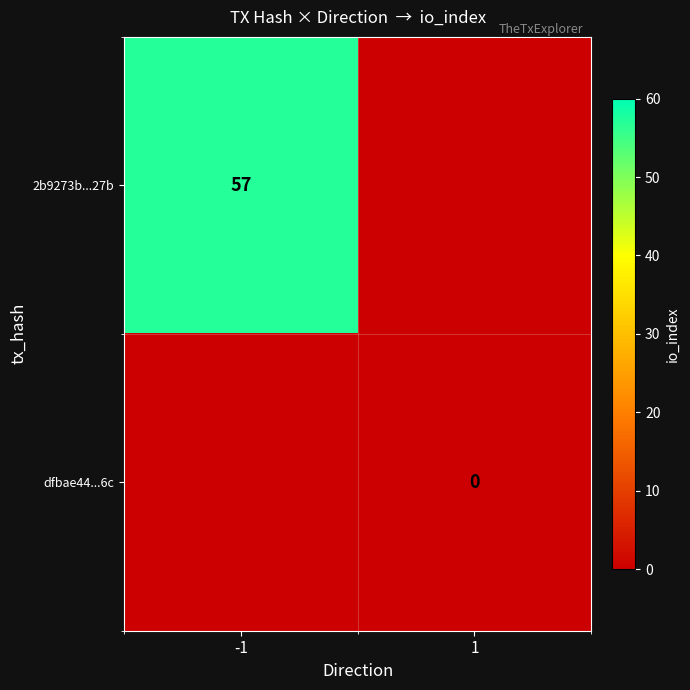

True or false: 2b9273b...27b has a value of 57 at -1.

True